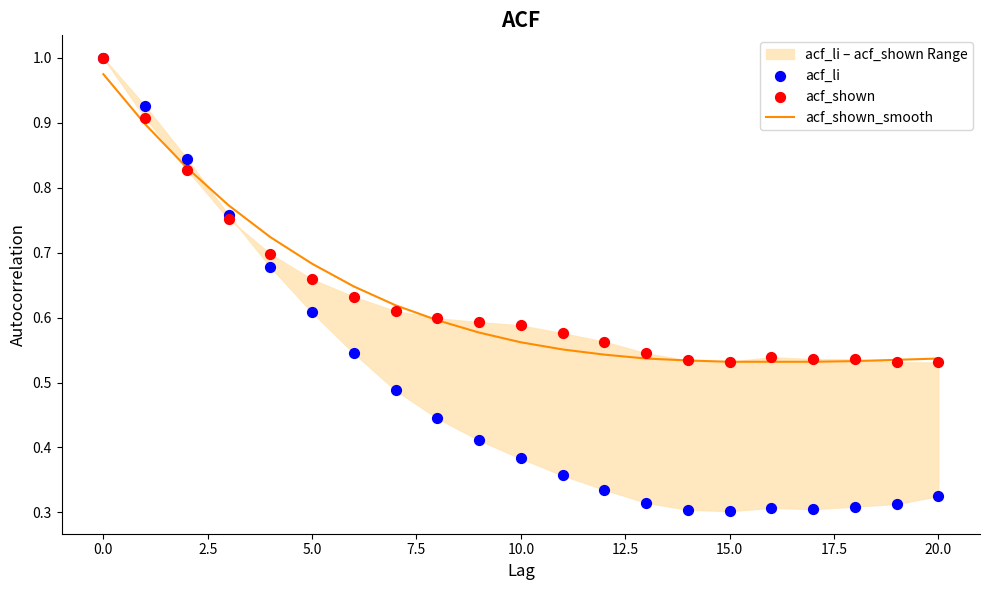

Which series has the largest total across all categories?

acf_shown